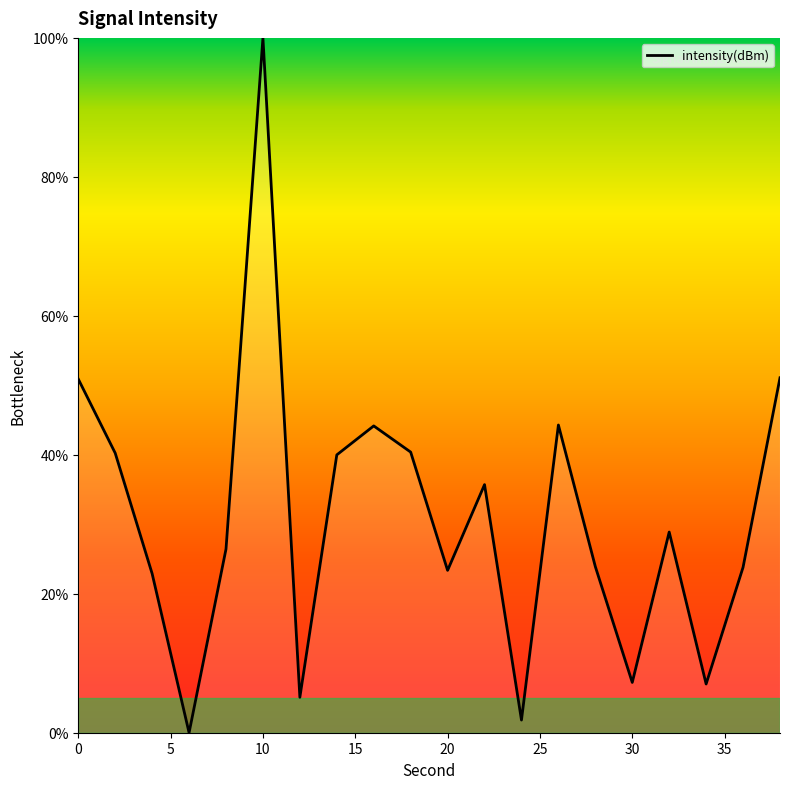

How many lines are shown in the chart?

1